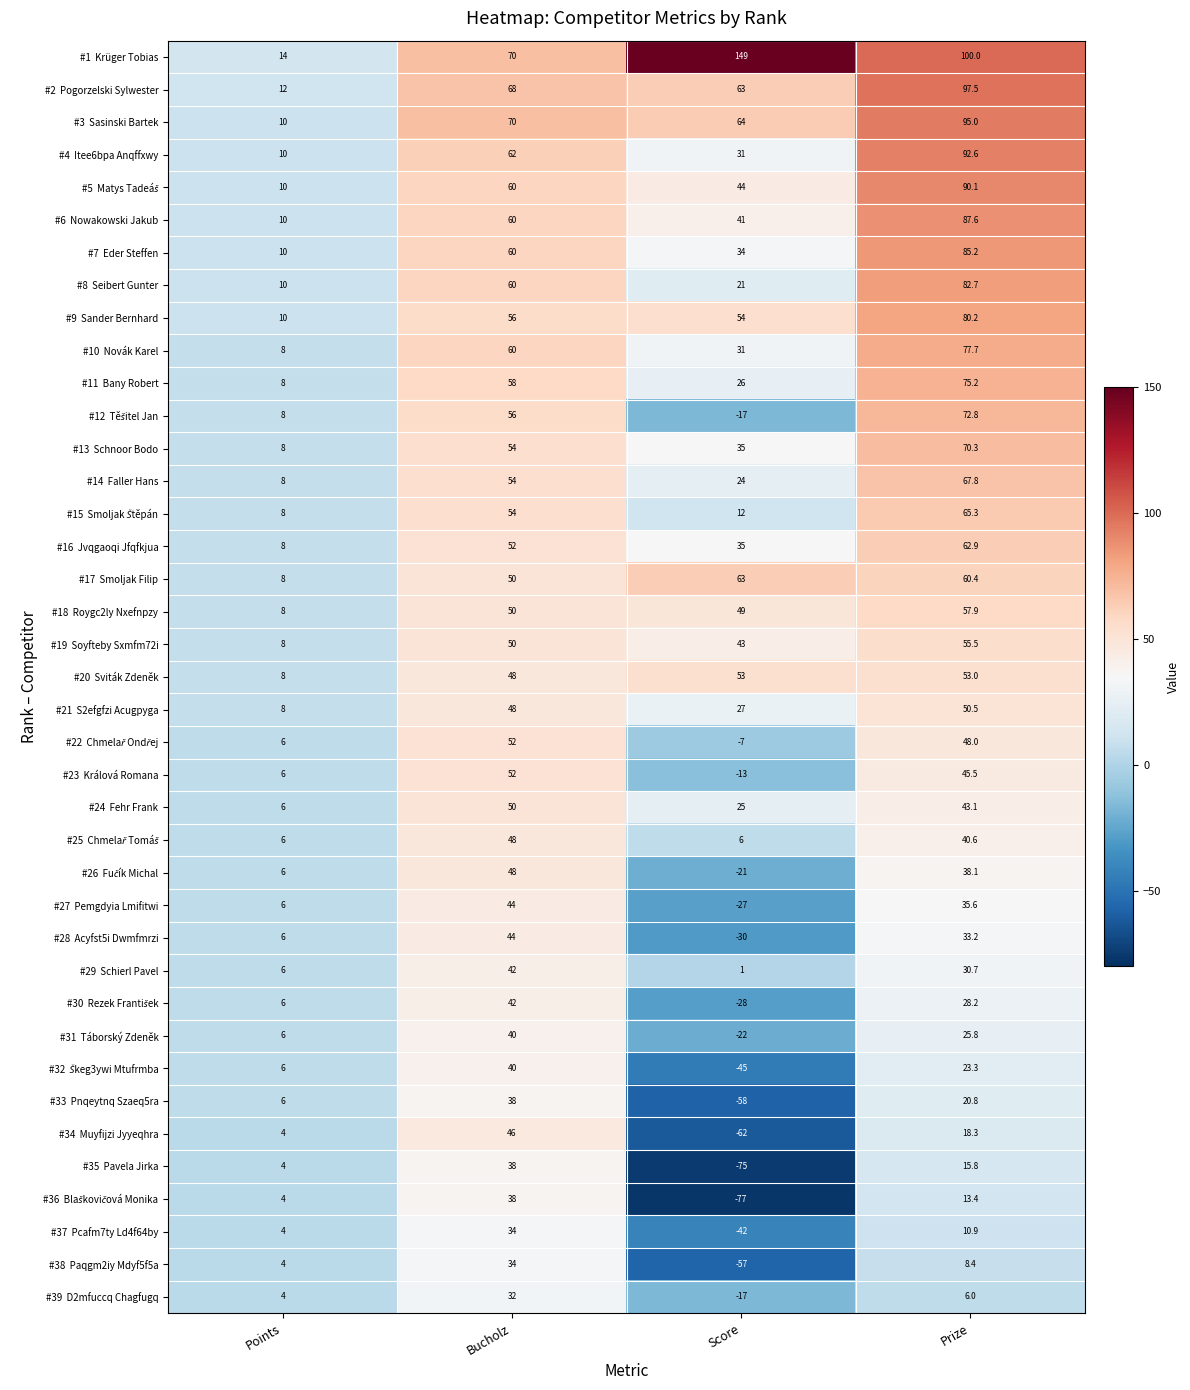

What is the difference between the highest and lowest values at Bucholz?

38.0